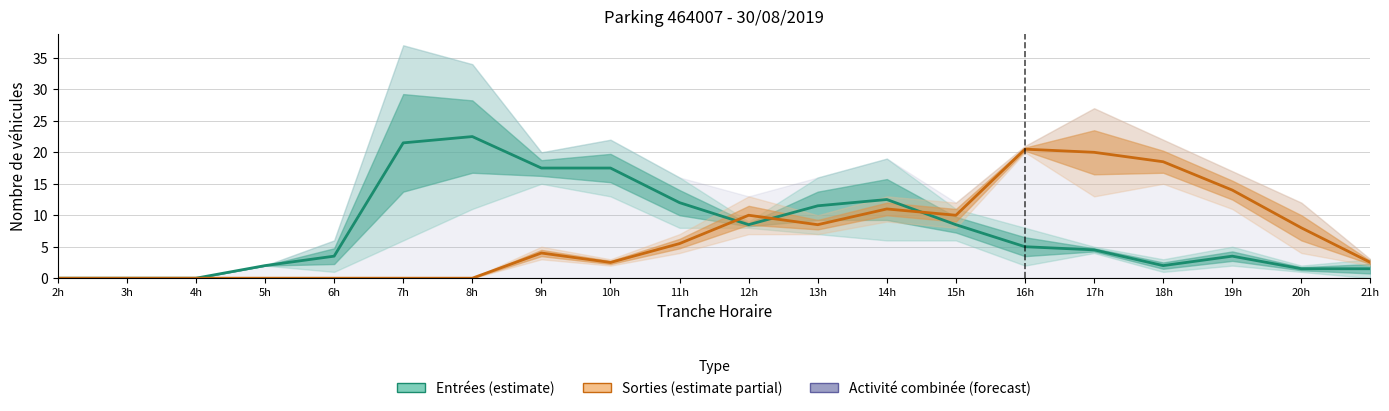

What is the label of the 16th point from the right?

6h